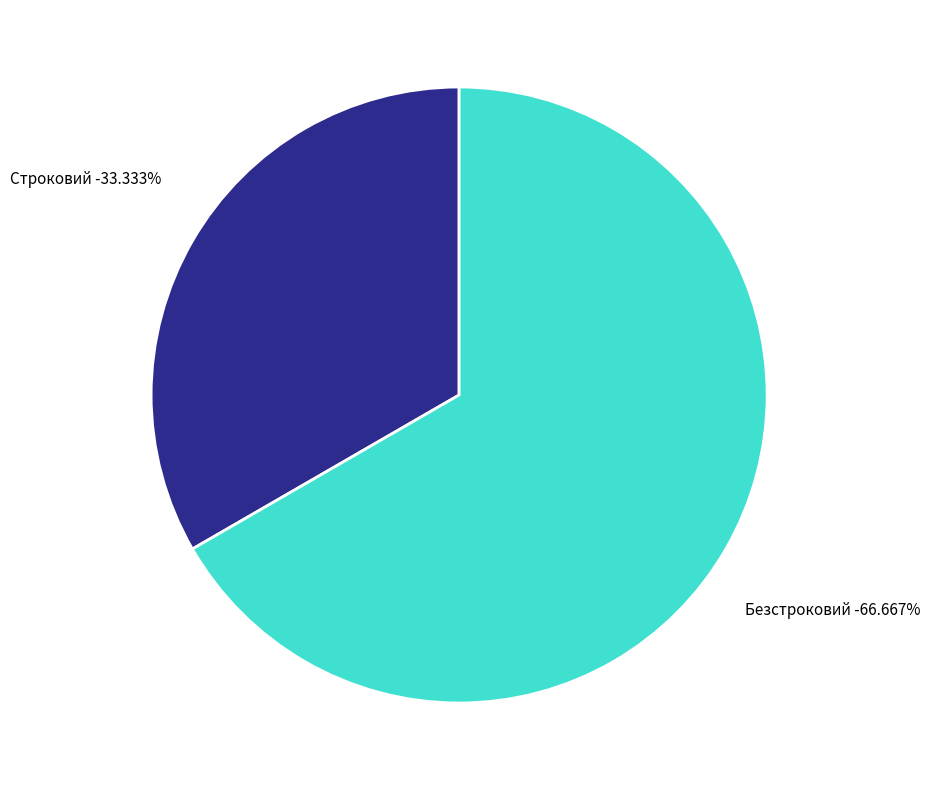

How much of the chart is everything except Безстроковий?

33.3%